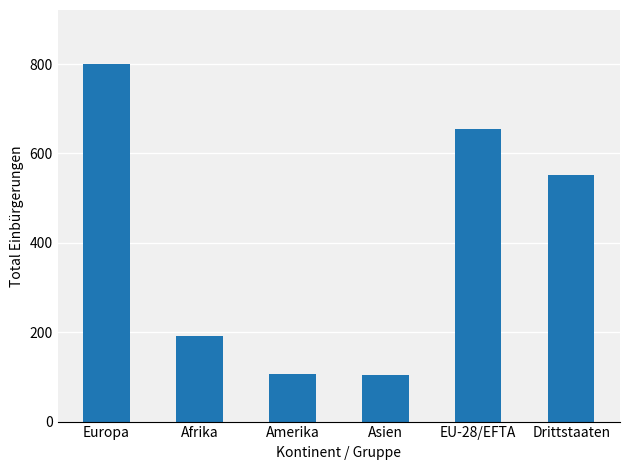

At which label does the data first exceed 552?

Europa